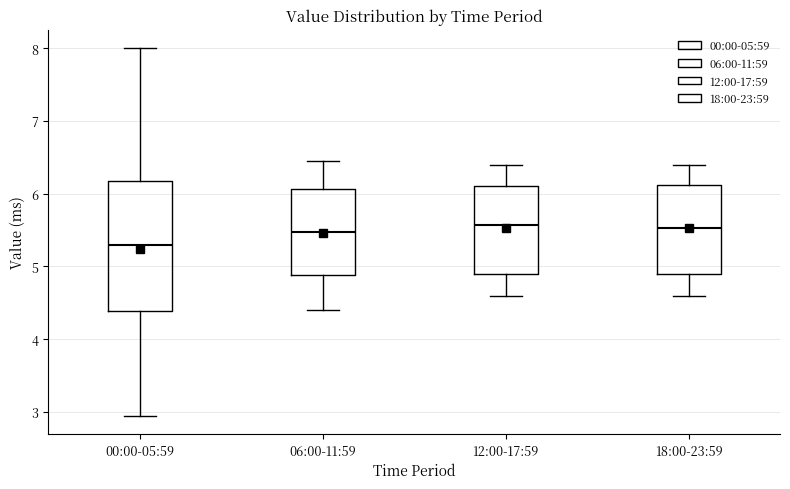

Which box is the tallest, from its lower edge to its upper edge?

00:00-05:59